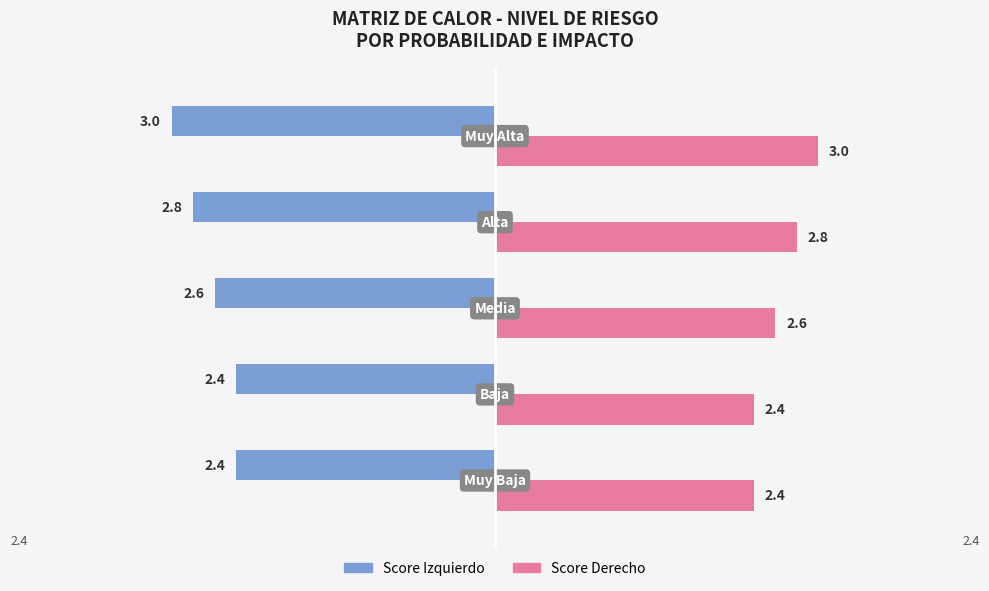

List the series in order of their overall mean, highest first.

Score Derecho, Score Izquierdo